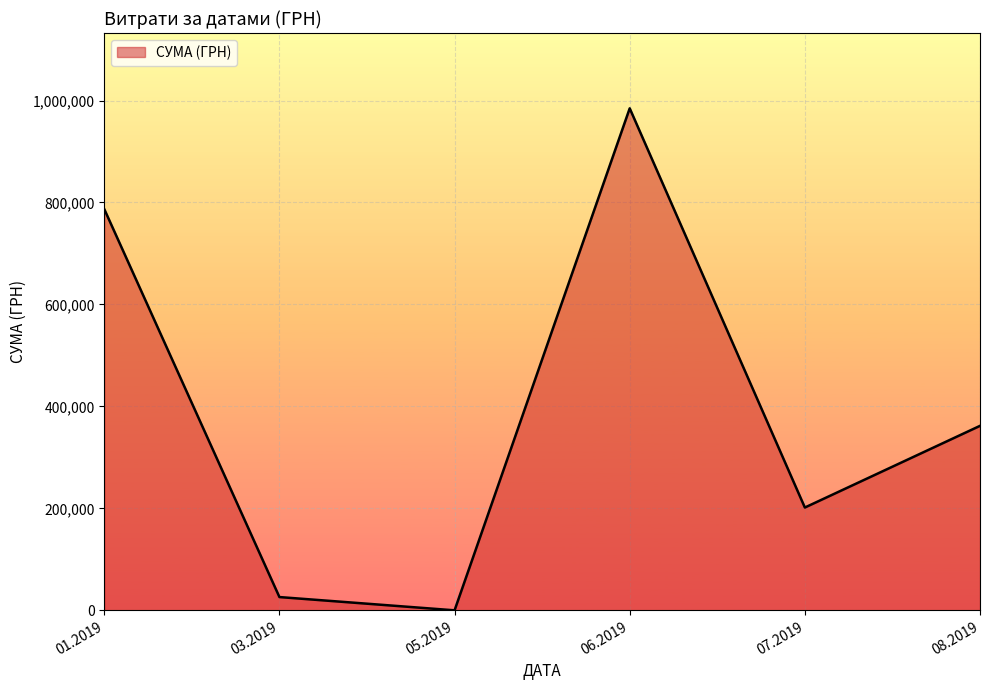

How many lines are shown in the chart?

1